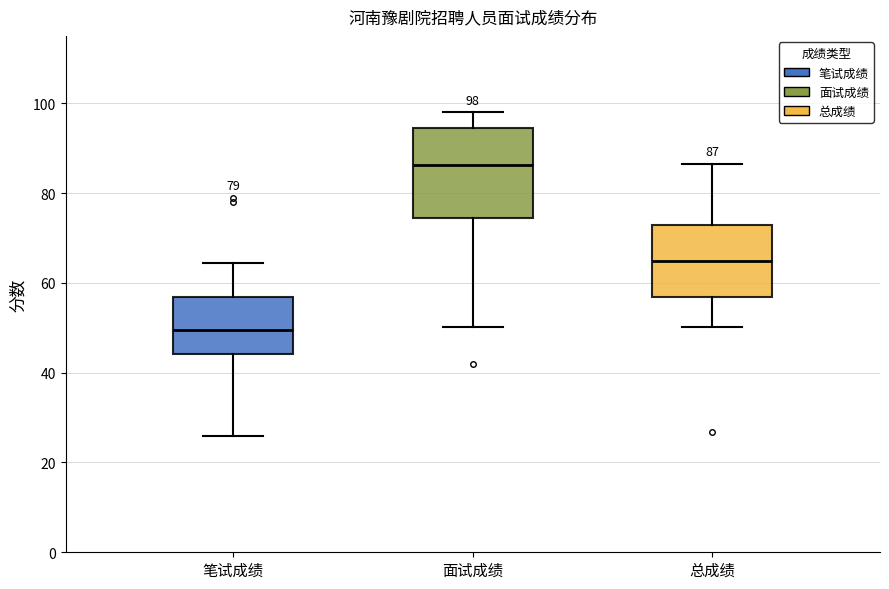

Which box's median line is the highest?

面试成绩